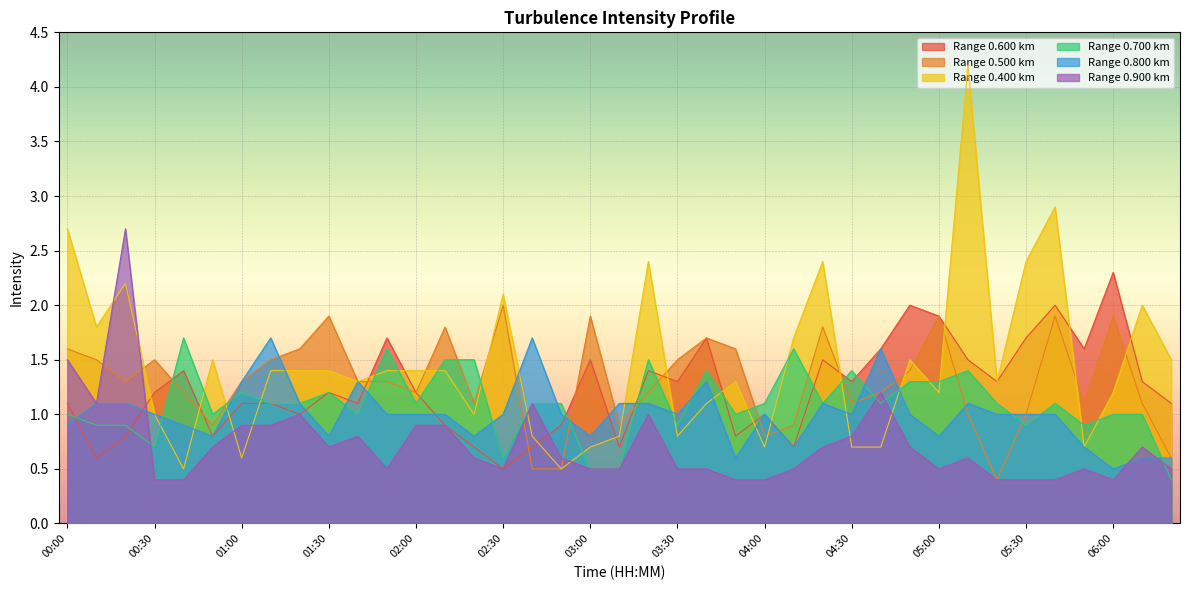

Reading right to left, what are all the values shown in this chart?

0.600: 06:20=1.1	06:10=1.3	06:00=2.3	05:50=1.6	05:40=2.0	05:30=1.7	05:20=1.3	05:10=1.5	05:00=1.9	04:50=2.0	04:40=1.6	04:30=1.3	04:20=1.5	04:10=0.7	04:00=1.0	03:50=0.8	03:40=1.7	03:30=1.3	03:20=1.4	03:10=0.7	03:00=1.5	02:50=0.9	02:40=0.7	02:30=0.5	02:20=0.7	02:10=0.9	02:00=1.2	01:50=1.7	01:40=1.1	01:30=1.2	01:20=1.0	01:10=1.1	01:00=1.1	00:50=0.8	00:40=1.4	00:30=1.2	00:20=0.8	00:10=0.6	00:00=1.1
0.500: 06:20=0.6	06:10=1.1	06:00=1.9	05:50=1.1	05:40=1.9	05:30=1.0	05:20=0.4	05:10=1.0	05:00=1.9	04:50=1.4	04:40=1.2	04:30=1.1	04:20=1.8	04:10=0.9	04:00=0.8	03:50=1.6	03:40=1.7	03:30=1.5	03:20=1.2	03:10=0.9	03:00=1.9	02:50=0.5	02:40=0.5	02:30=2.0	02:20=1.1	02:10=1.8	02:00=1.2	01:50=1.3	01:40=1.3	01:30=1.9	01:20=1.6	01:10=1.5	01:00=1.3	00:50=0.9	00:40=1.2	00:30=1.5	00:20=1.3	00:10=1.5	00:00=1.6
0.400: 06:20=1.5	06:10=2.0	06:00=1.2	05:50=0.7	05:40=2.9	05:30=2.4	05:20=1.3	05:10=4.2	05:00=1.2	04:50=1.5	04:40=0.7	04:30=0.7	04:20=2.4	04:10=1.7	04:00=0.7	03:50=1.3	03:40=1.1	03:30=0.8	03:20=2.4	03:10=0.8	03:00=0.7	02:50=0.5	02:40=0.8	02:30=2.1	02:20=1.0	02:10=1.4	02:00=1.4	01:50=1.4	01:40=1.3	01:30=1.4	01:20=1.4	01:10=1.4	01:00=0.6	00:50=1.5	00:40=0.5	00:30=1.0	00:20=2.2	00:10=1.8	00:00=2.7
0.700: 06:20=0.4	06:10=1.0	06:00=1.0	05:50=0.9	05:40=1.1	05:30=0.9	05:20=1.1	05:10=1.4	05:00=1.3	04:50=1.3	04:40=1.1	04:30=1.4	04:20=1.1	04:10=1.6	04:00=1.1	03:50=1.0	03:40=1.4	03:30=0.9	03:20=1.5	03:10=0.5	03:00=0.5	02:50=1.1	02:40=1.1	02:30=0.6	02:20=1.5	02:10=1.5	02:00=1.1	01:50=1.6	01:40=1.0	01:30=1.2	01:20=1.1	01:10=1.1	01:00=1.2	00:50=1.0	00:40=1.7	00:30=0.7	00:20=0.9	00:10=0.9	00:00=1.0
0.800: 06:20=0.6	06:10=0.6	06:00=0.5	05:50=0.7	05:40=1.0	05:30=1.0	05:20=1.0	05:10=1.1	05:00=0.8	04:50=1.0	04:40=1.6	04:30=1.0	04:20=1.1	04:10=0.7	04:00=1.0	03:50=0.6	03:40=1.3	03:30=1.0	03:20=1.1	03:10=1.1	03:00=0.8	02:50=1.0	02:40=1.7	02:30=1.0	02:20=0.8	02:10=1.0	02:00=1.0	01:50=1.0	01:40=1.3	01:30=0.8	01:20=1.1	01:10=1.7	01:00=1.3	00:50=0.8	00:40=0.9	00:30=1.0	00:20=1.1	00:10=1.1	00:00=0.9
0.900: 06:20=0.5	06:10=0.7	06:00=0.4	05:50=0.5	05:40=0.4	05:30=0.4	05:20=0.4	05:10=0.6	05:00=0.5	04:50=0.7	04:40=1.2	04:30=0.8	04:20=0.7	04:10=0.5	04:00=0.4	03:50=0.4	03:40=0.5	03:30=0.5	03:20=1.0	03:10=0.5	03:00=0.5	02:50=0.6	02:40=1.1	02:30=0.5	02:20=0.6	02:10=0.9	02:00=0.9	01:50=0.5	01:40=0.8	01:30=0.7	01:20=1.0	01:10=0.9	01:00=0.9	00:50=0.7	00:40=0.4	00:30=0.4	00:20=2.7	00:10=1.1	00:00=1.5